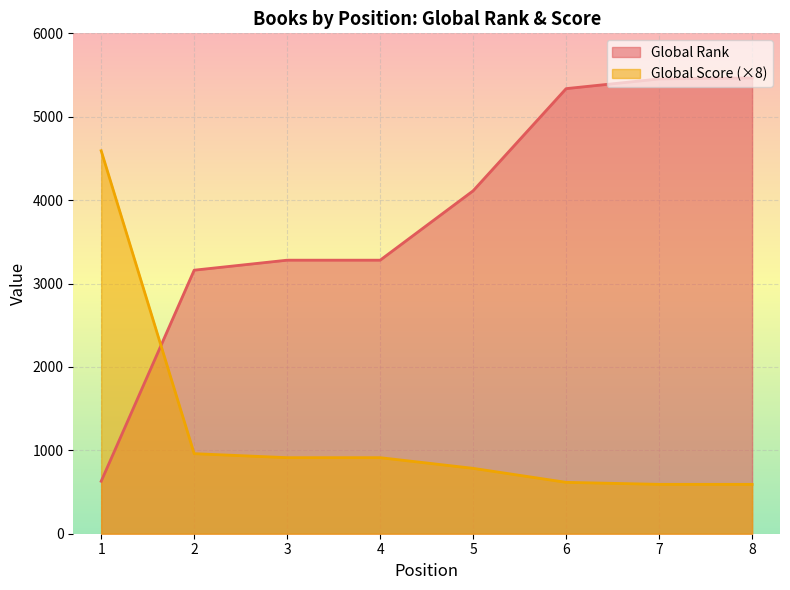

Where is Global Rank nearest to the value 3047?

2